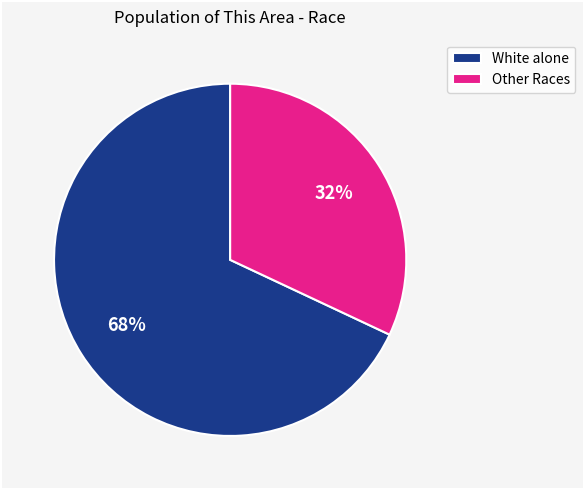

Does White alone represent more than half of the total?

Yes